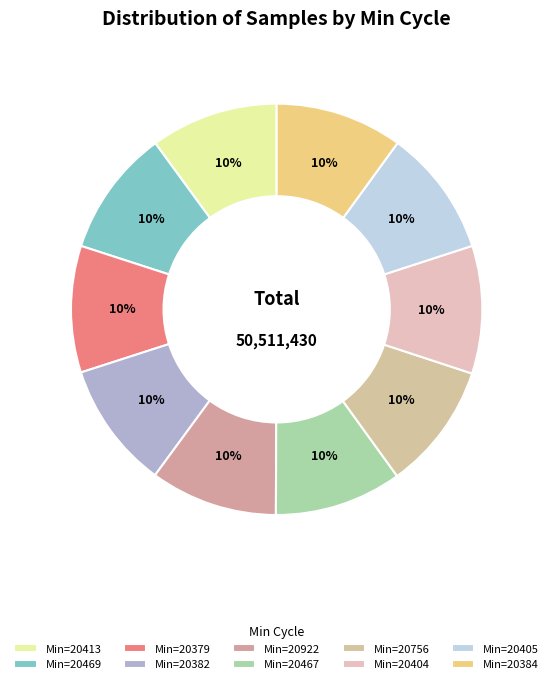

Rank the categories by value from lowest to highest.

20379, 20382, 20469, 20756, 20405, 20384, 20922, 20467, 20413, 20404